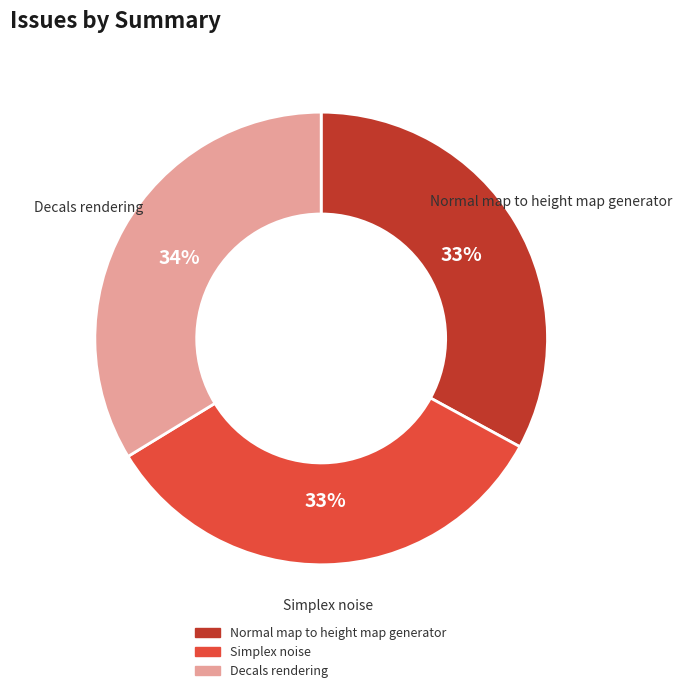

Does Decals rendering account for over 50% of the chart?

No